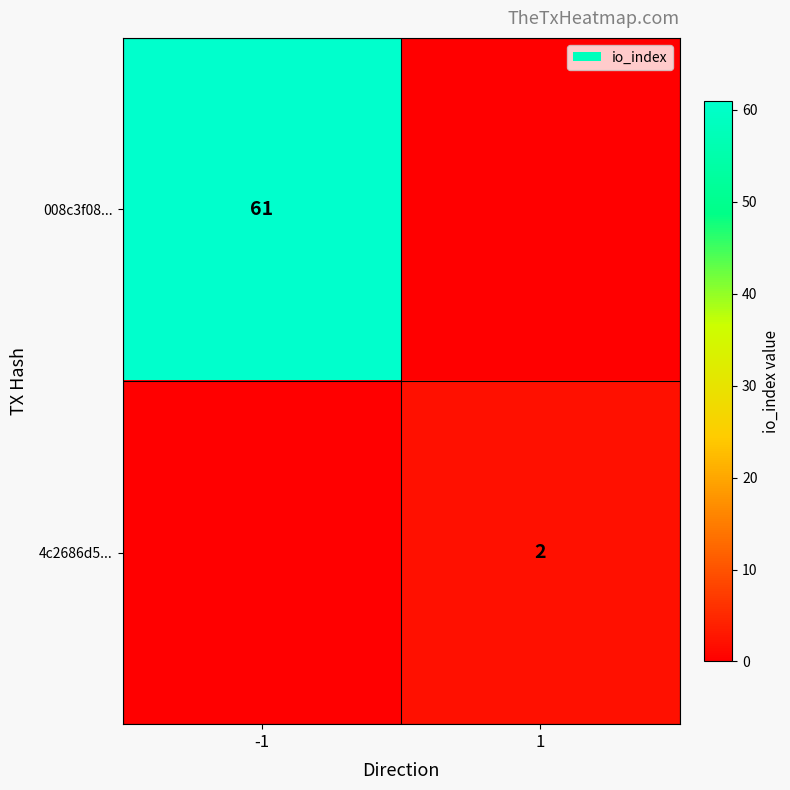

Is it true that 4c2686d5... equals 3 at 1?

False